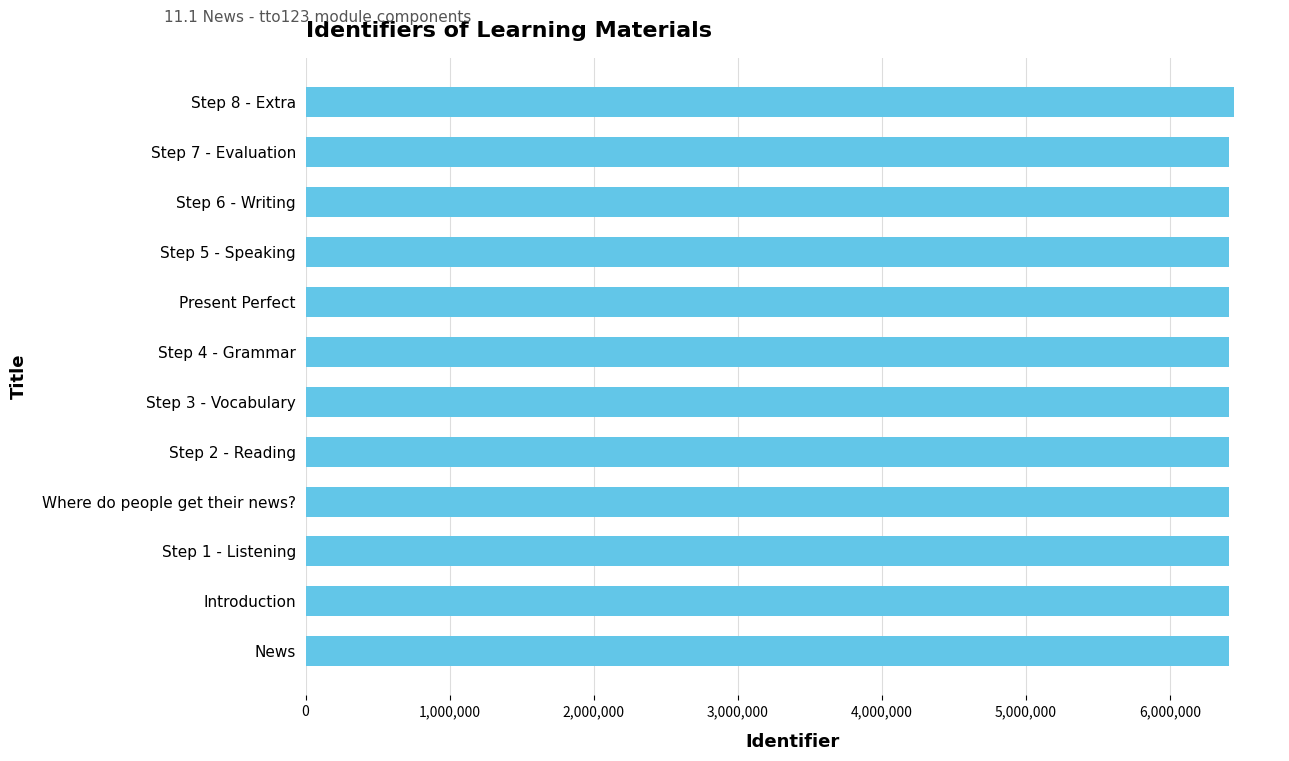

What is the average value?

6412016